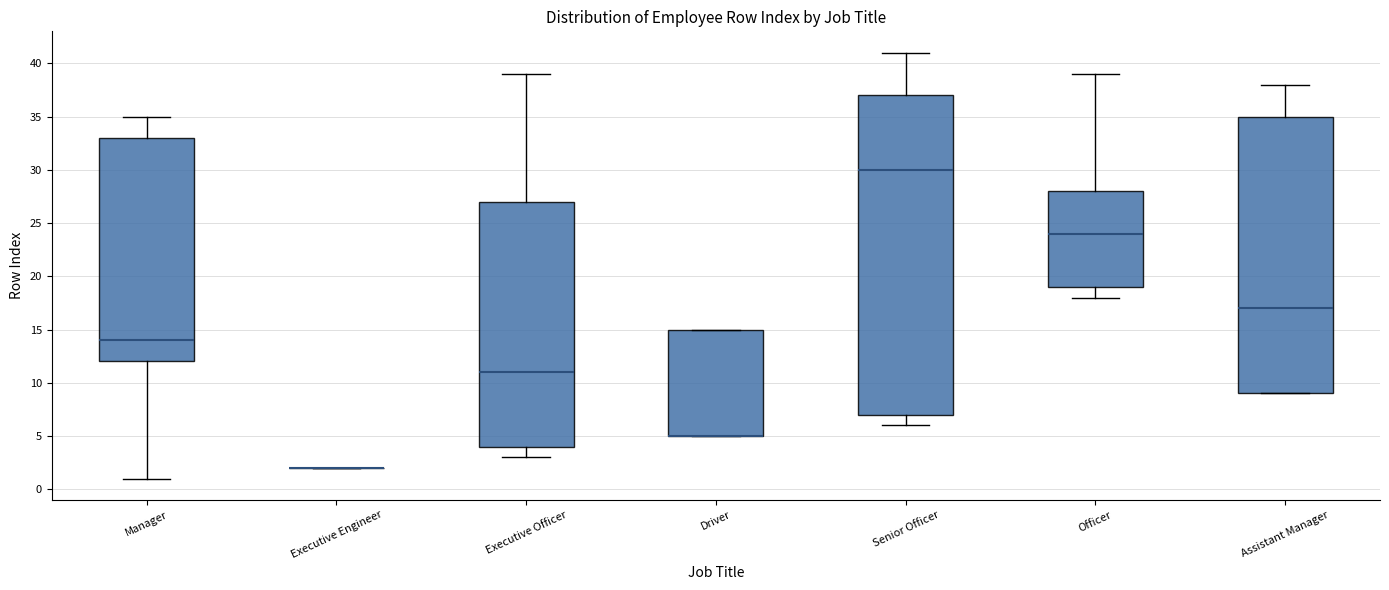

Reading left to right, read every box against the y-axis: the position of its median line, the range the box covers, and the ends of its whiskers. The values are not printed on the chart, so give them approximately, as read against the axis.

Manager: median 14, box 12 to 33, whiskers 1 to 35
Executive Engineer: box collapsed to a line at 2, whiskers 2 to 2
Executive Officer: median 11, box 4 to 27, whiskers 3 to 39
Driver: median 5 (drawn on the box's lower edge), box 5 to 15, whiskers 5 to 15
Senior Officer: median 30, box 7 to 37, whiskers 6 to 41
Officer: median 24, box 19 to 28, whiskers 18 to 39
Assistant Manager: median 17, box 9 to 35, whiskers 9 to 38